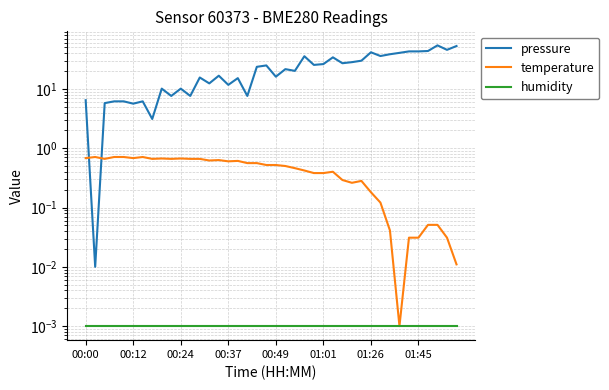

How many interior local peaks does the temperature series have?

8